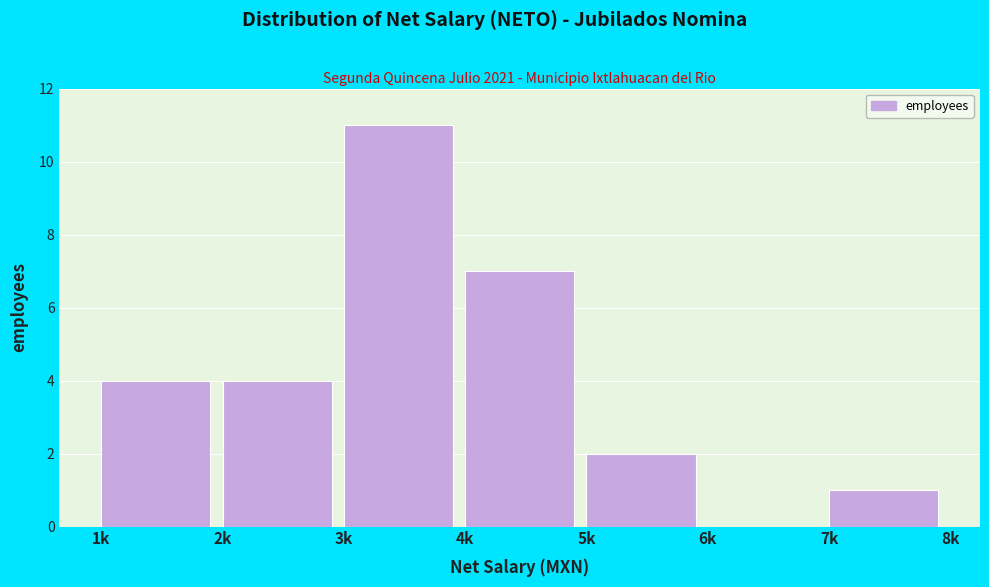

Reading right to left, transcribe all the data shown in this chart.

7k=1	6k=0	5k=2	4k=7	3k=11	2k=4	1k=4